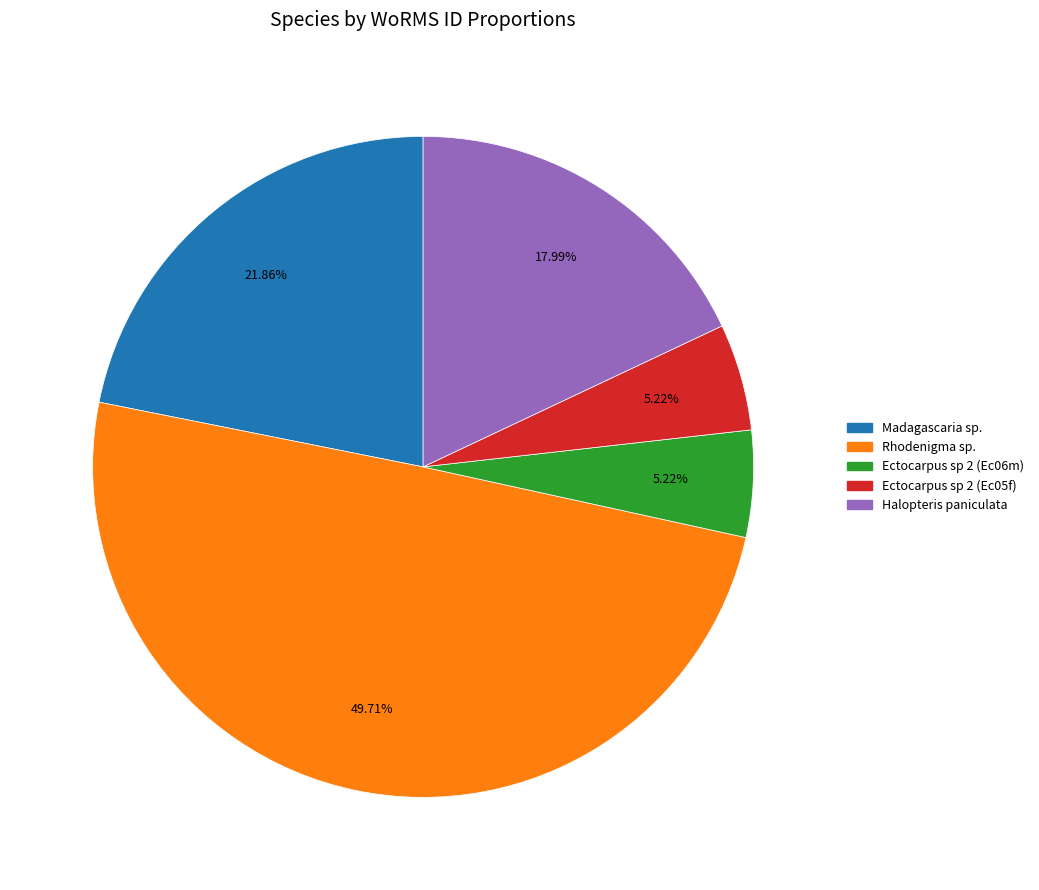

Does Ectocarpus sp 2 (Ec05f) represent more than half of the total?

No